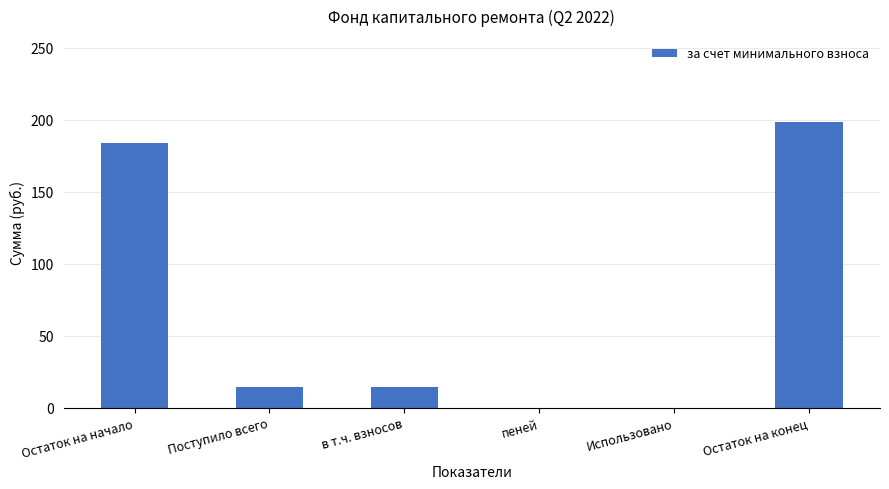

True or false: the data shows 305.8 at Остаток на начало.

False